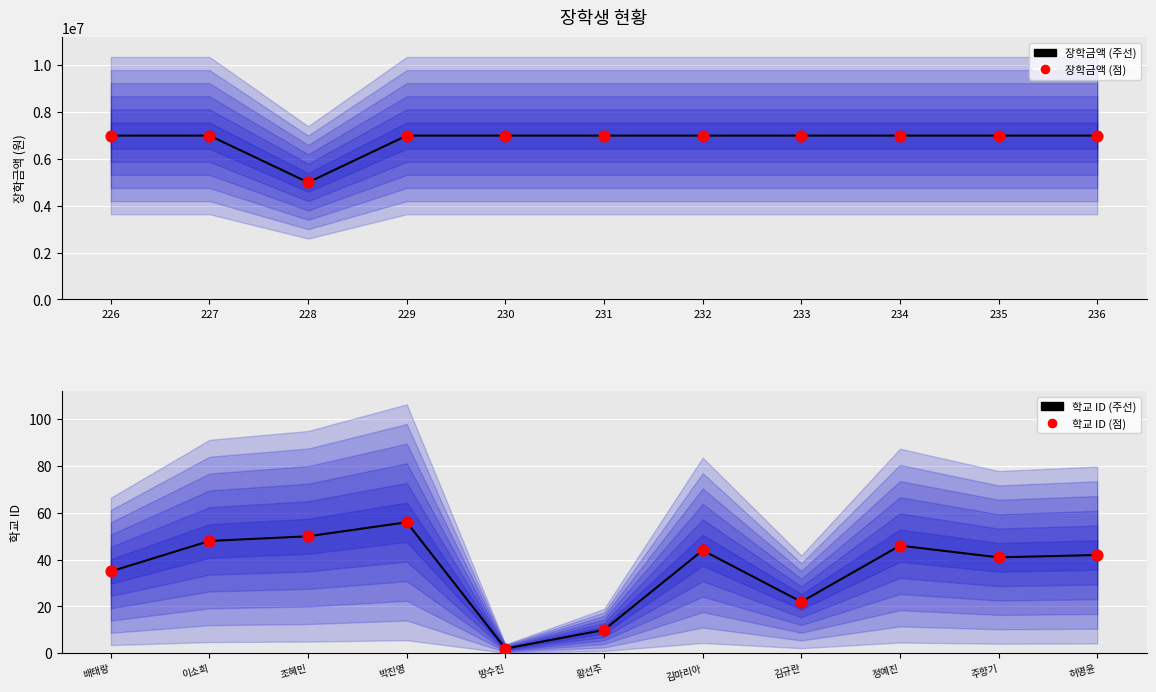

What are all the series names shown in the legend?

장학금액 (주선), 장학금액 (점), 학교 ID (주선), 학교 ID (점)